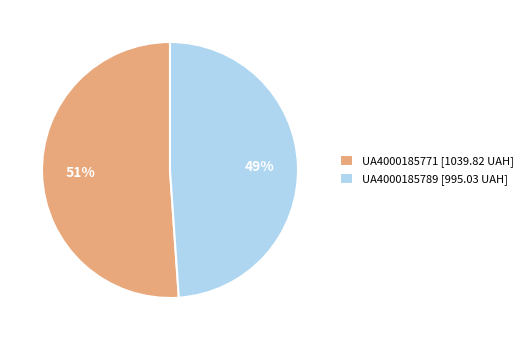

The UA4000185771 slice represents 61% of the pie. True or false?

False